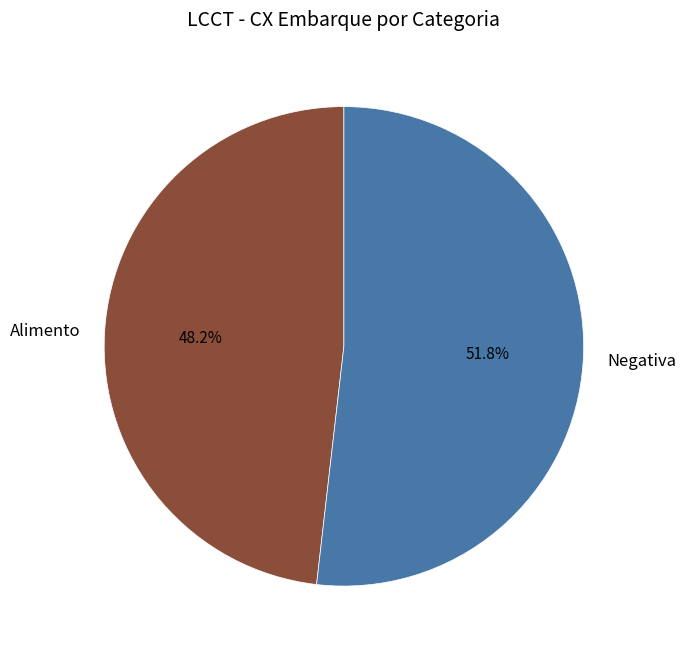

Does Alimento represent more than half of the total?

No